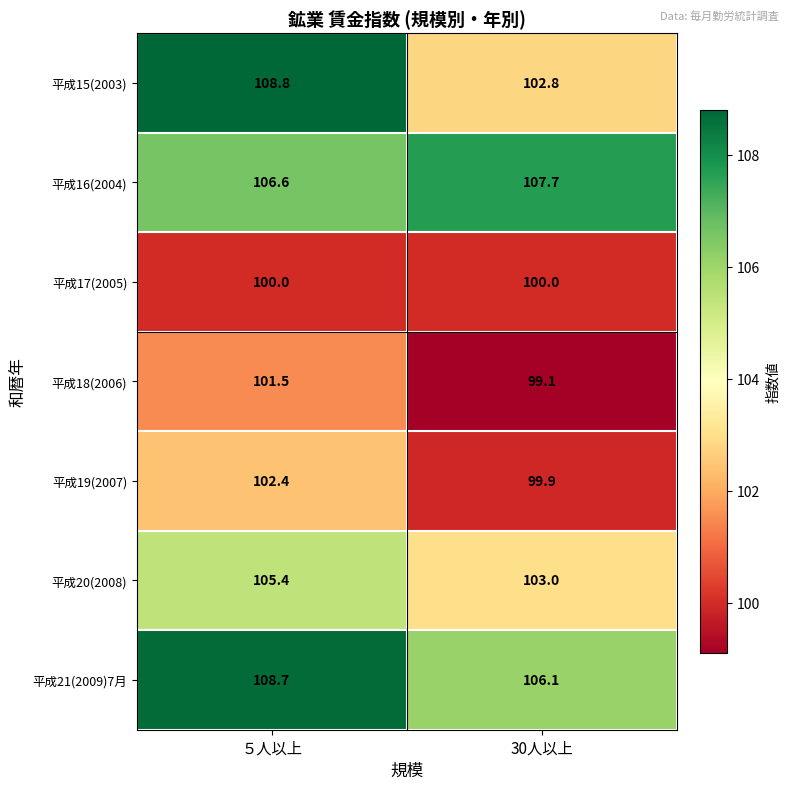

What is the difference between the maximum and minimum values in the 平成18(2006) series?

2.4